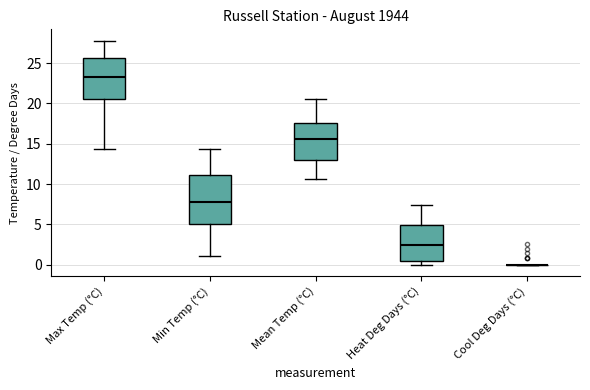

Where is the upper edge of the box for Max Temp (°C) on the y-axis? The values are not printed on the chart, so give them approximately, as read against the axis.

25.5